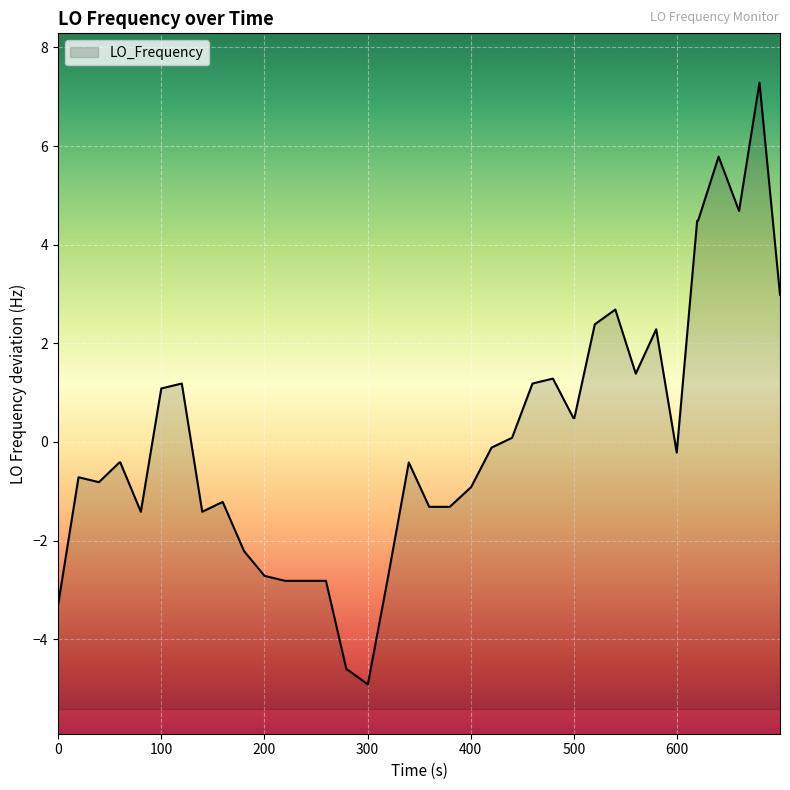

How many values are above zero?

17